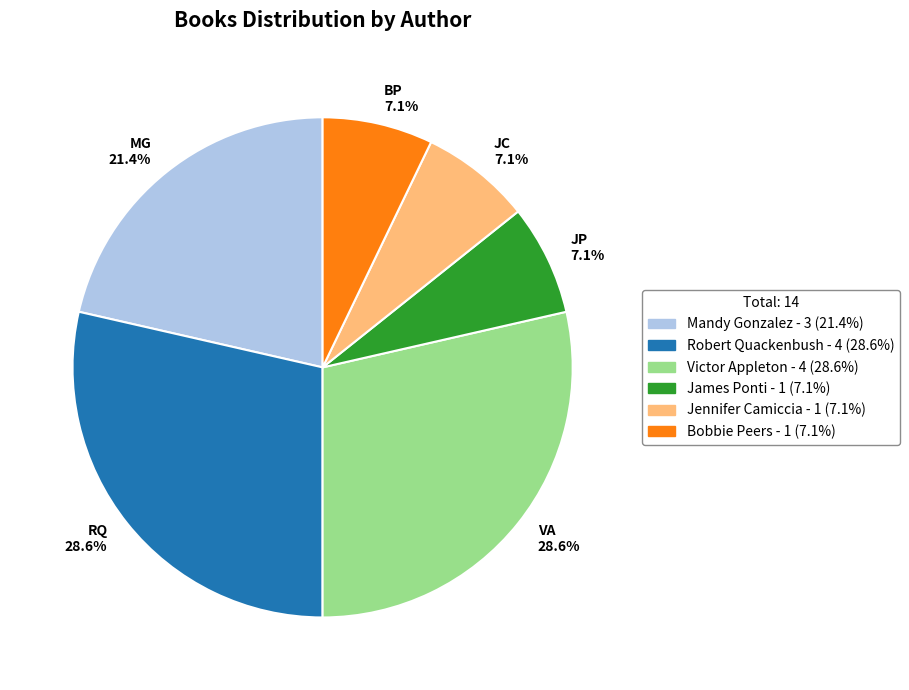

Count the number of slices in the pie.

6